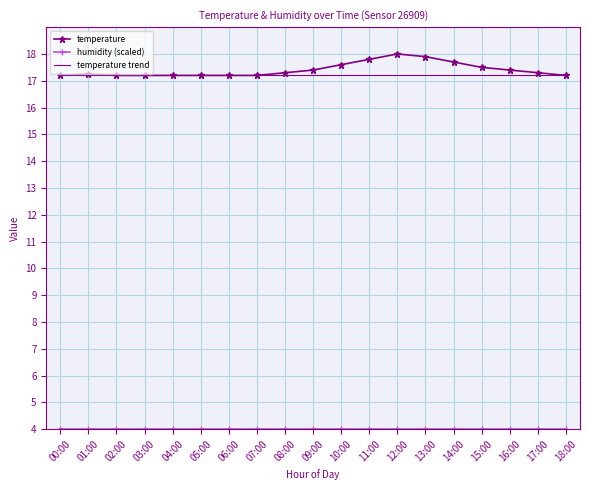

List the labels in order of value, largest first.

12:00, 13:00, 11:00, 14:00, 10:00, 15:00, 09:00, 16:00, 08:00, 17:00, 01:00, 00:00, 02:00, 03:00, 04:00, 05:00, 06:00, 07:00, 18:00